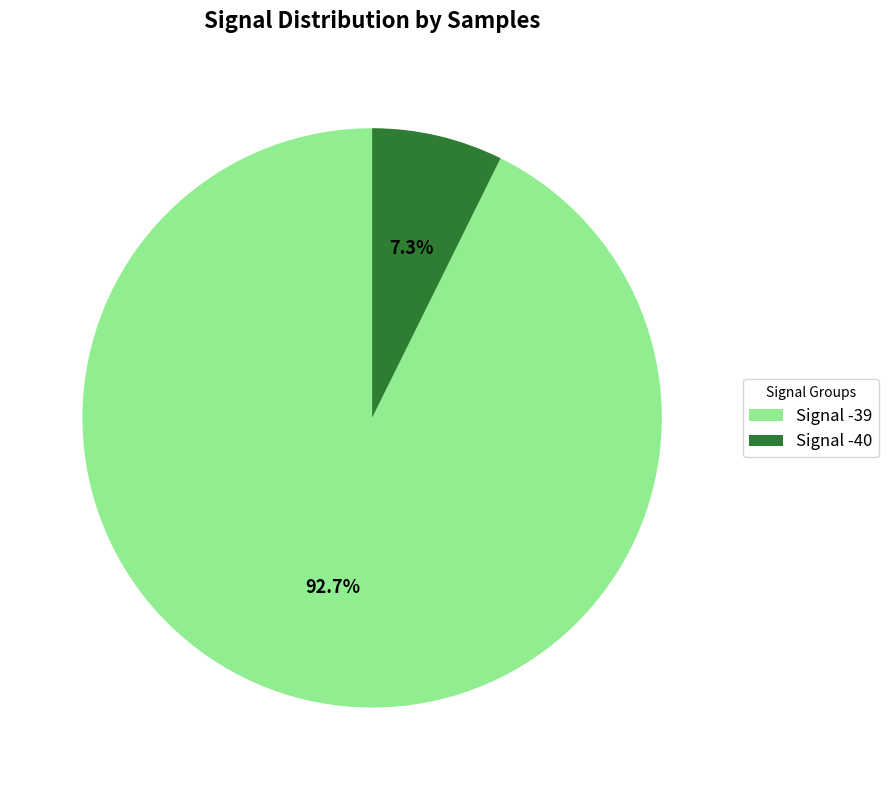

What percentage is NOT represented by Signal -40?

92.7%